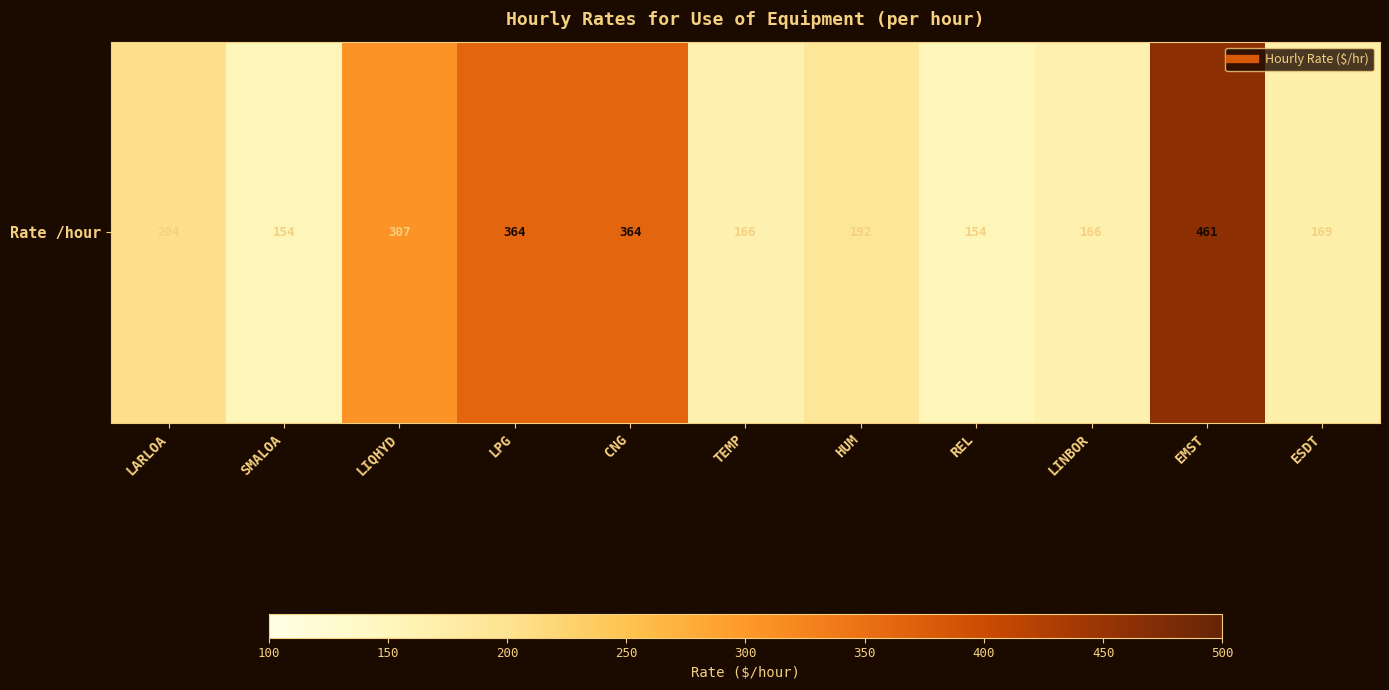

List the labels in order of value, smallest first.

SMALOA, REL, TEMP, LINBOR, ESDT, HUM, LARLOA, LIQHYD, LPG, CNG, EMST